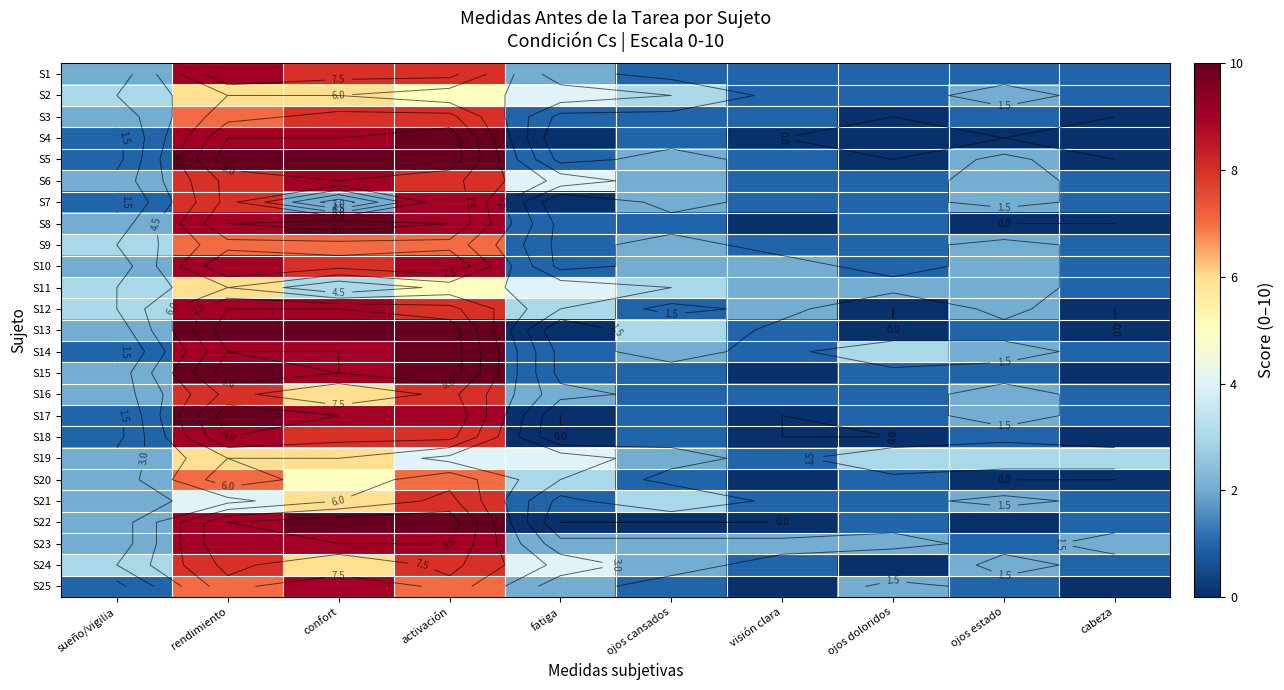

What is the sum of the S20 values at rendimiento and ojos estado?

7